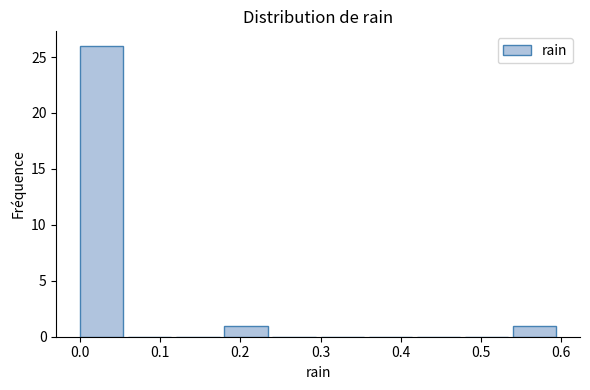

Reading left to right, transcribe this chart: for each bar, give the range it covers on the x-axis and its height. The values are not printed on the chart, so give them approximately, as read against the axis.

0.00 to 0.06: 26
0.06 to 0.12: 0
0.12 to 0.18: 0
0.18 to 0.24: 1
0.24 to 0.30: 0
0.30 to 0.36: 0
0.36 to 0.42: 0
0.42 to 0.48: 0
0.48 to 0.54: 0
0.54 to 0.60: 1